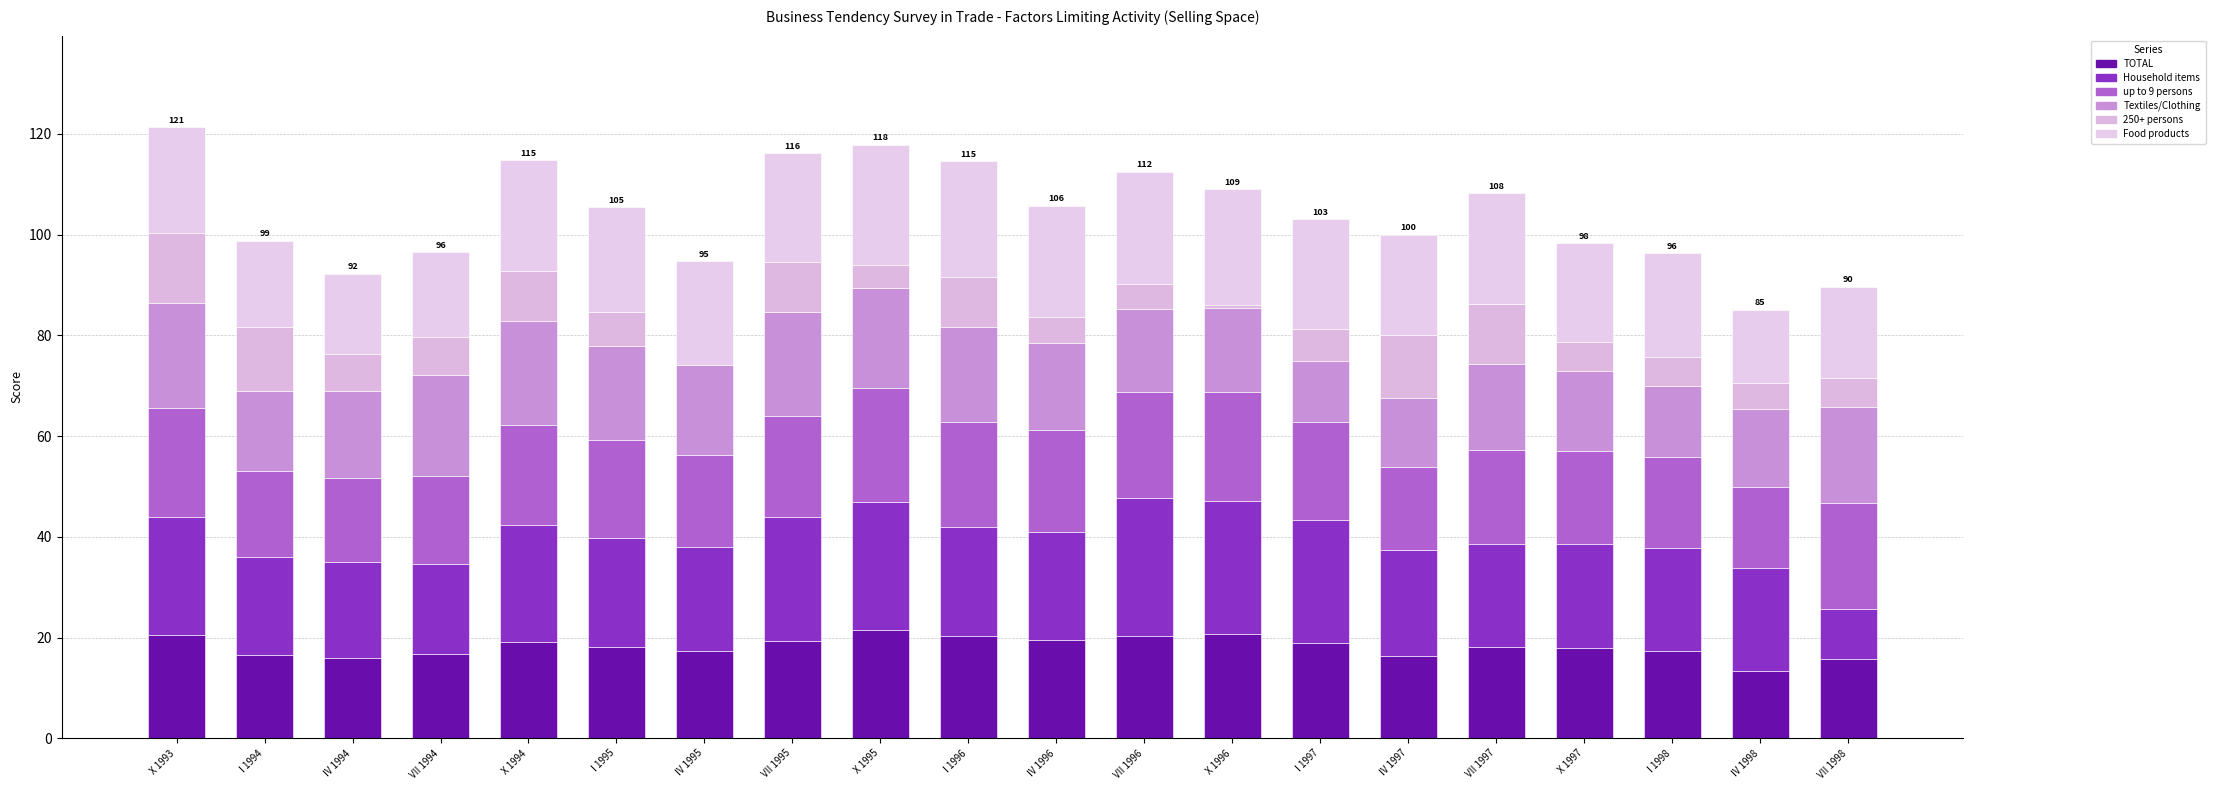

Does the chart contain stacked bars?

Yes